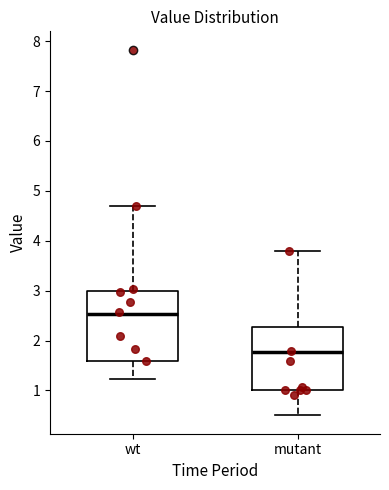

Reading left to right, transcribe this box plot: for each box, give where its median line is, the range the box spans, and where its two whiskers end, as read against the y-axis. The values are not printed on the chart, so give them approximately, as read against the axis.

wt: median 2.5, box 1.6 to 3.0, whiskers 1.2 to 4.7
mutant: median 1.8, box 1.0 to 2.3, whiskers 0.5 to 3.8